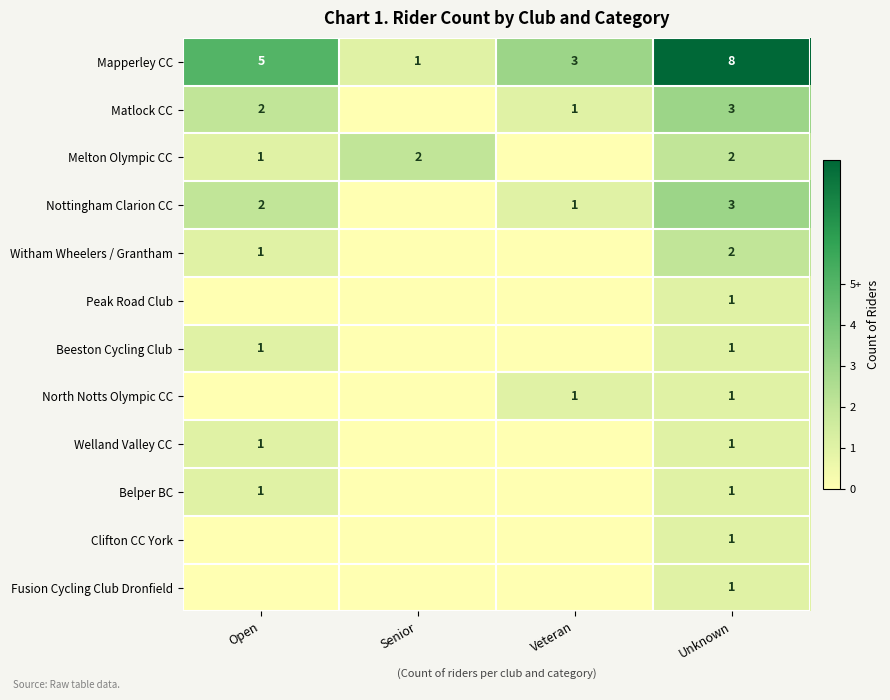

Is the value of Belper BC at Open greater than the value of Melton Olympic CC at Unknown?

No